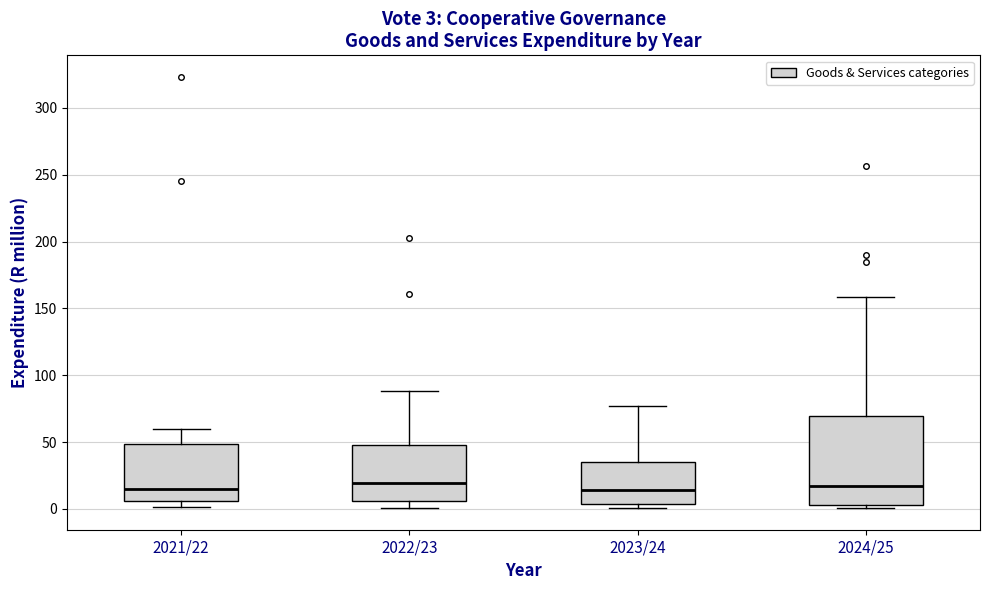

Comparing the boxes themselves (not the whiskers), which one is the tallest?

2024/25